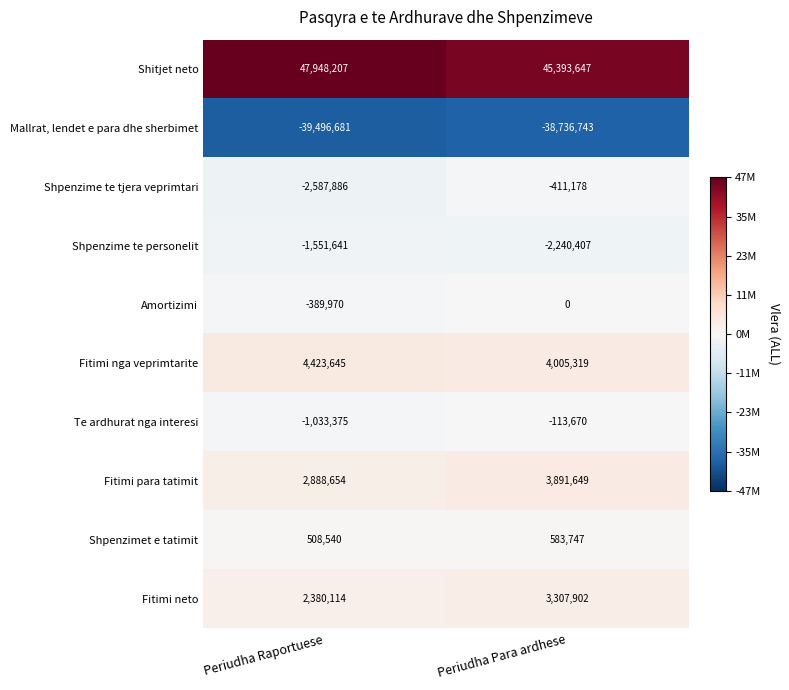

What is the total value across all series at Periudha Para ardhese?

15680266